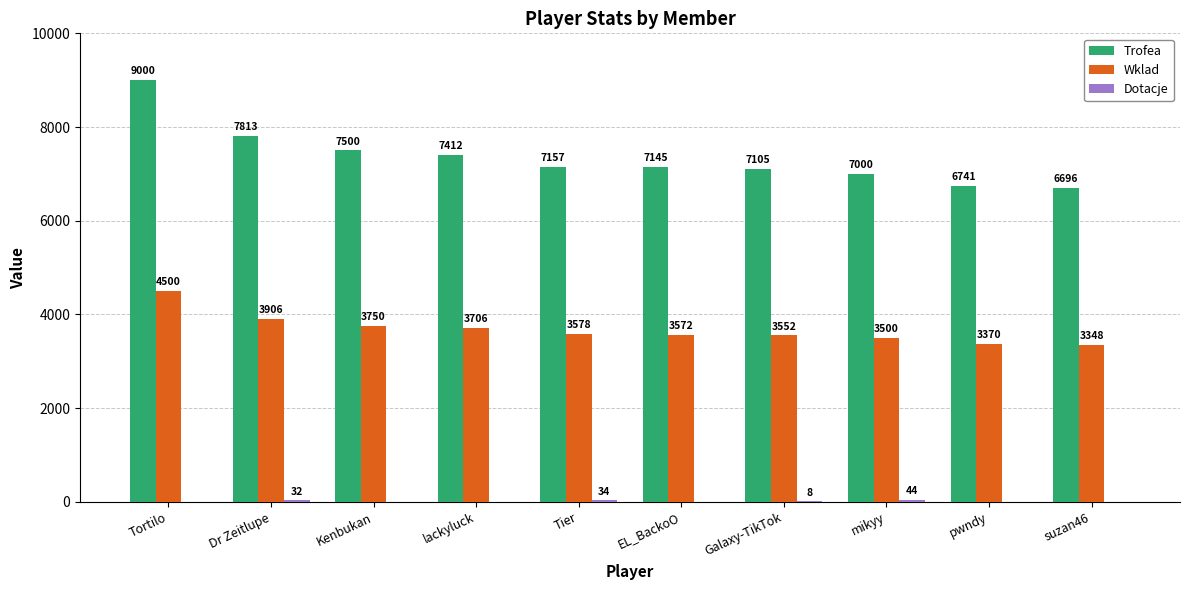

The Trofea series shows 3475 at suzan46. True or false?

False